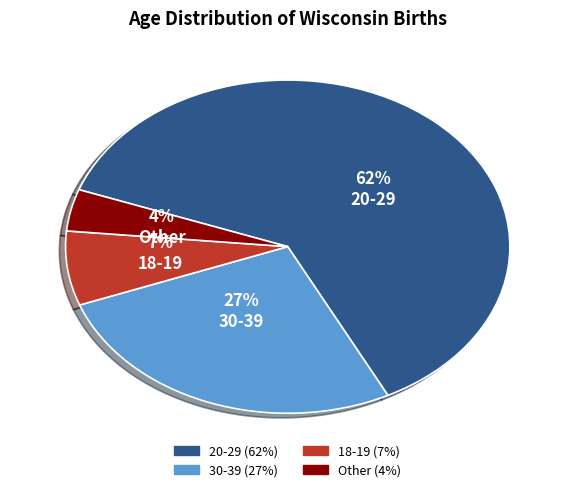

To the nearest percent, what is the average slice percentage?

25%